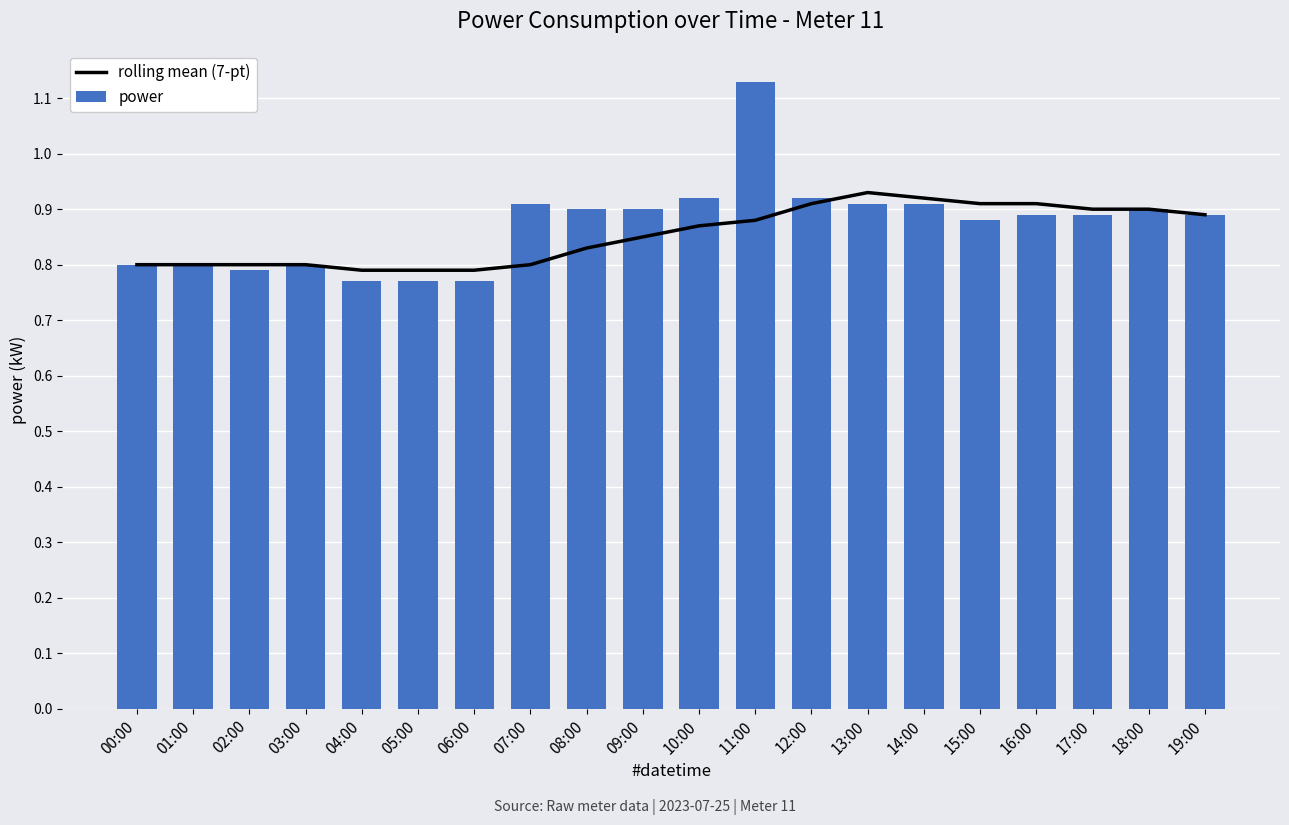

How many groups of bars are there?

20